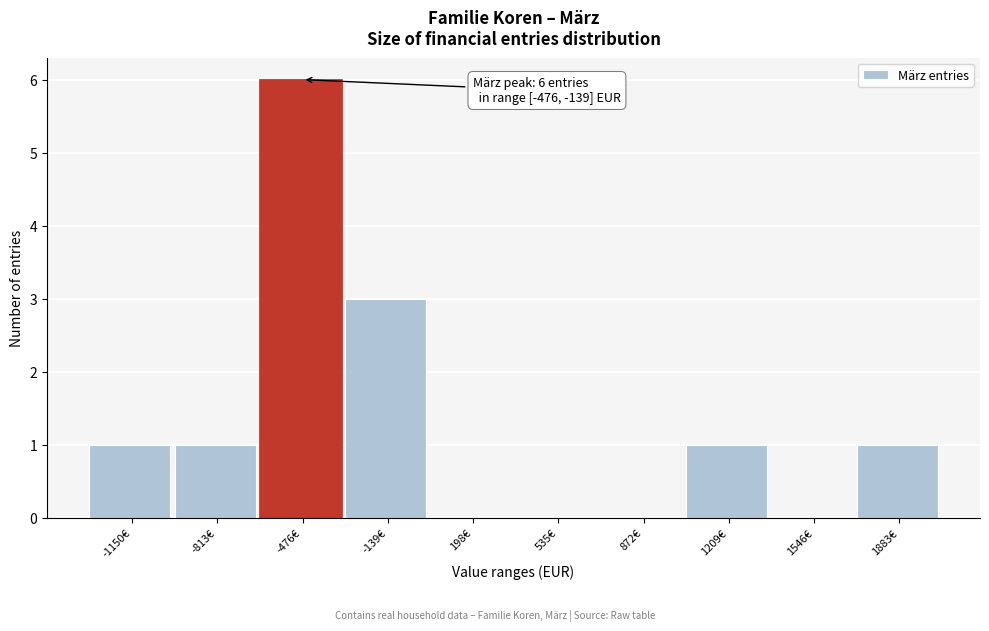

Reading left to right, transcribe all the data shown in this chart.

-1150€=1	-813€=1	-476€=6	-139€=3	198€=0	535€=0	872€=0	1209€=1	1546€=0	1883€=1